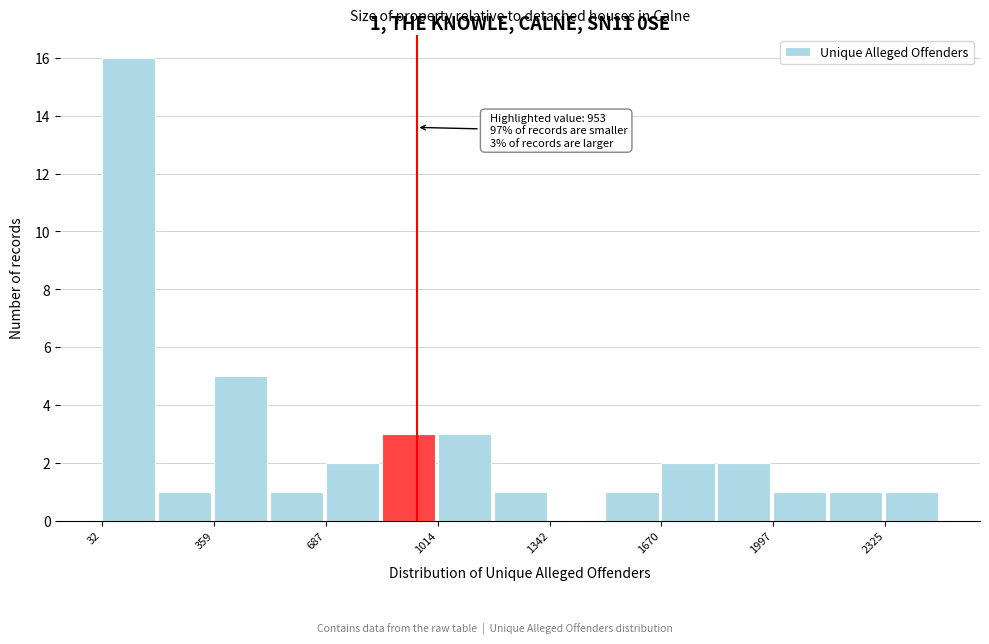

Around what value on the x-axis is the tallest bar? Give the approximate position of its centre, as read against the axis.

100